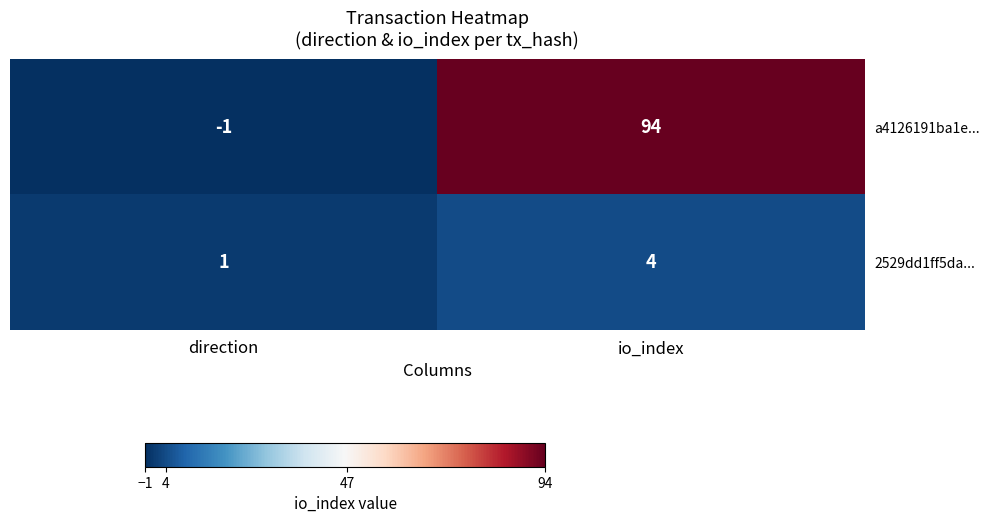

List the series in order of their overall mean, highest first.

a4126191ba1e..., 2529dd1ff5da...